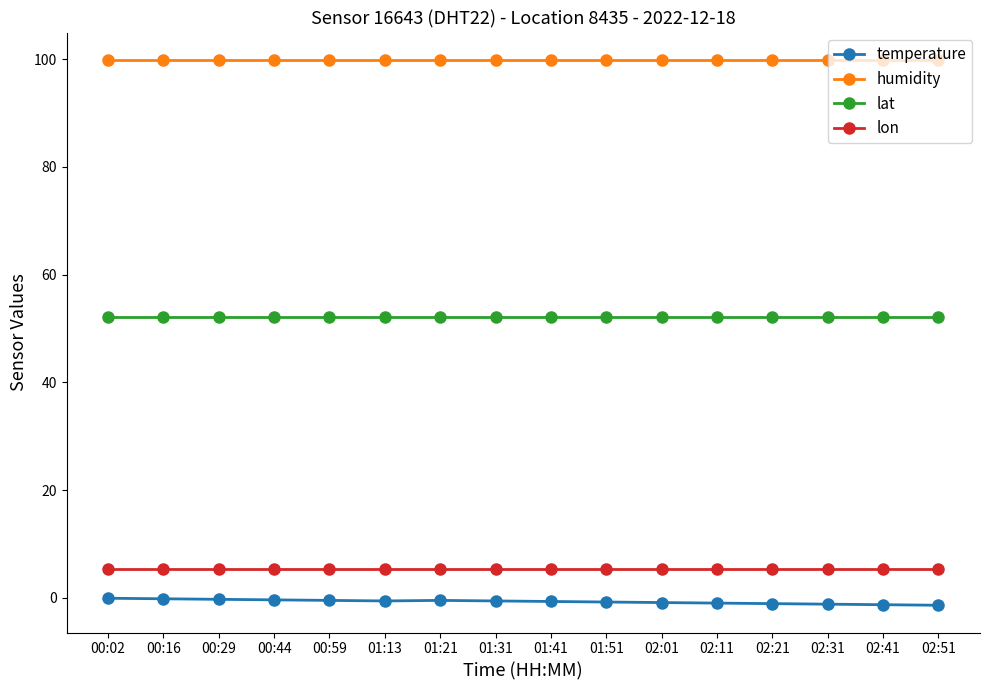

What is the minimum value for lon?

5.4